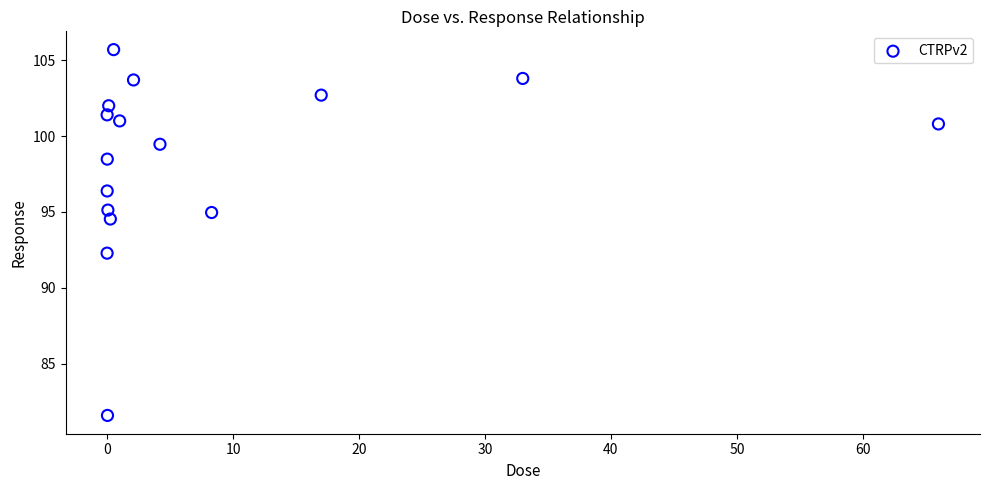

What is the range of Y values (max minus min)?

24.1